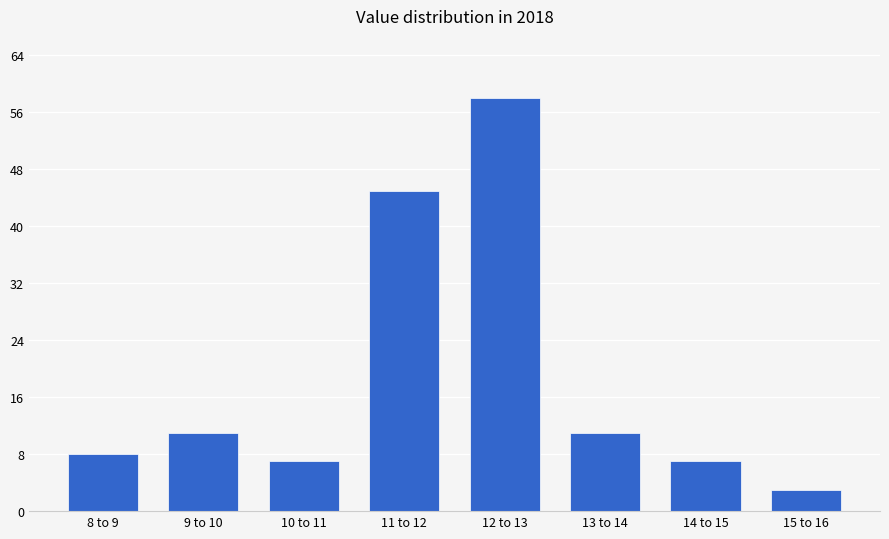

Reading left to right, what are all the values shown in this chart?

8	11	7	45	58	11	7	3